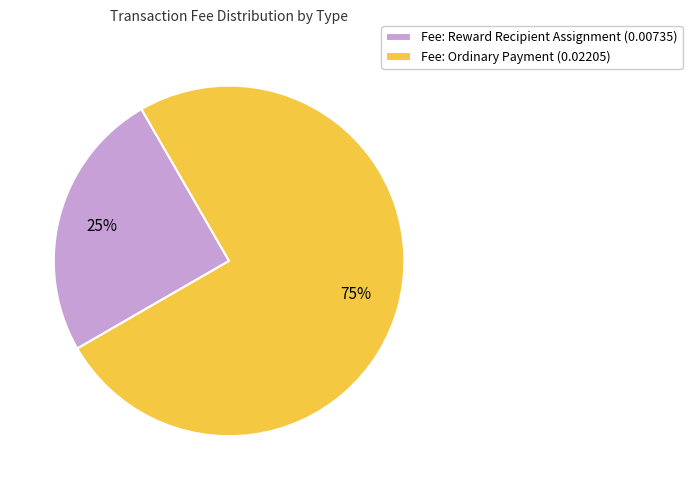

What is the largest slice in the pie chart?

Fee: Ordinary Payment (0.02205)